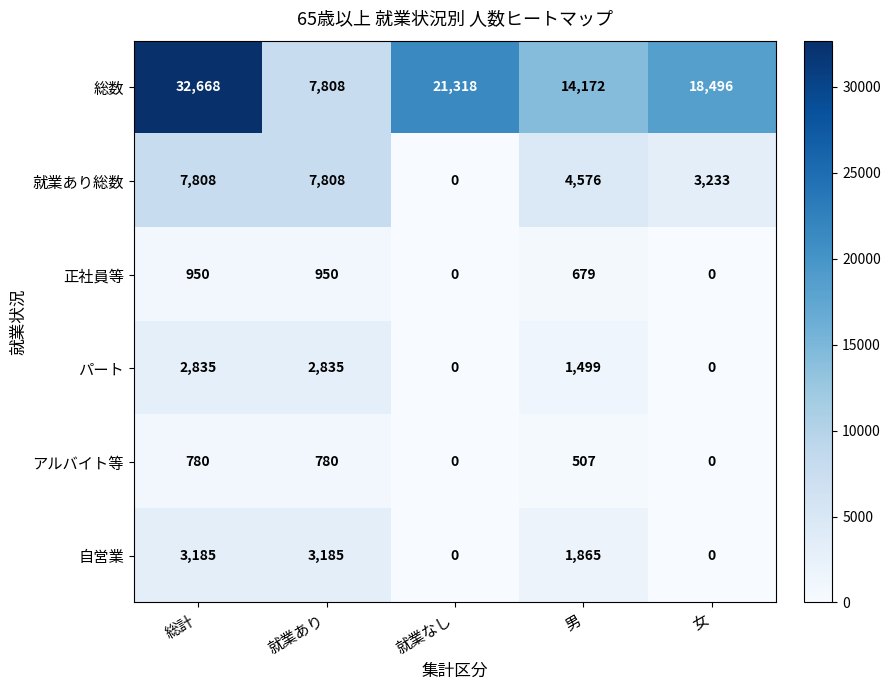

List the series in order of their peak value, lowest first.

アルバイト等, 正社員等, パート, 自営業, 就業あり総数, 総数